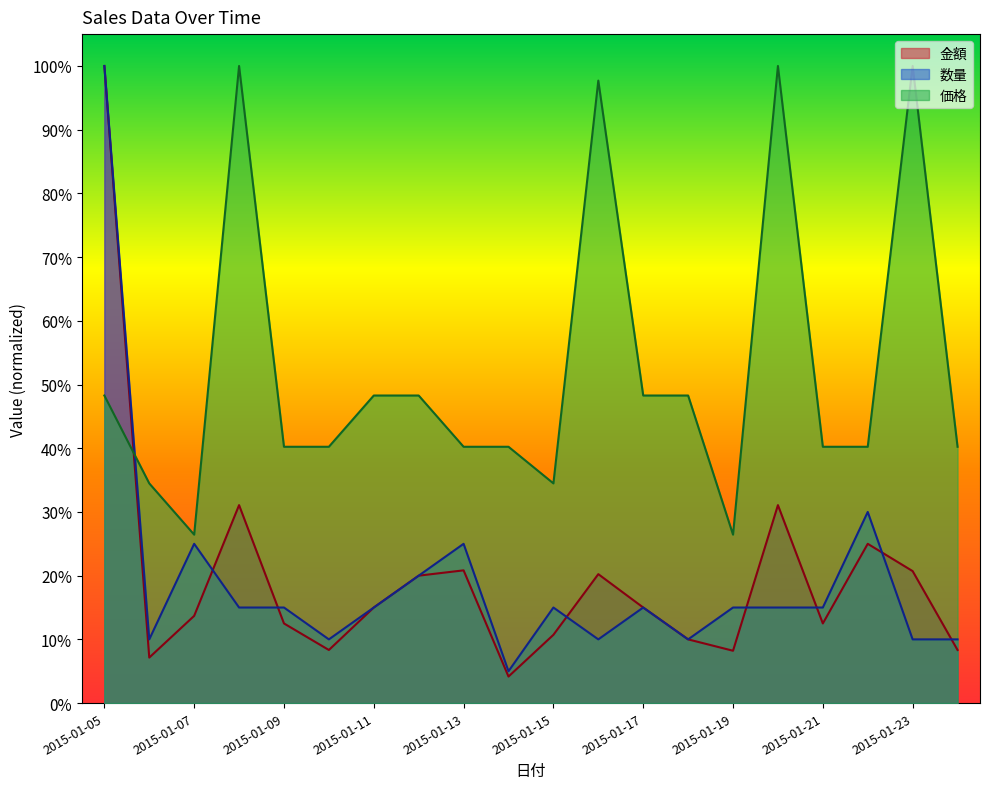

How many intersections are there between 金額 and 数量?

7